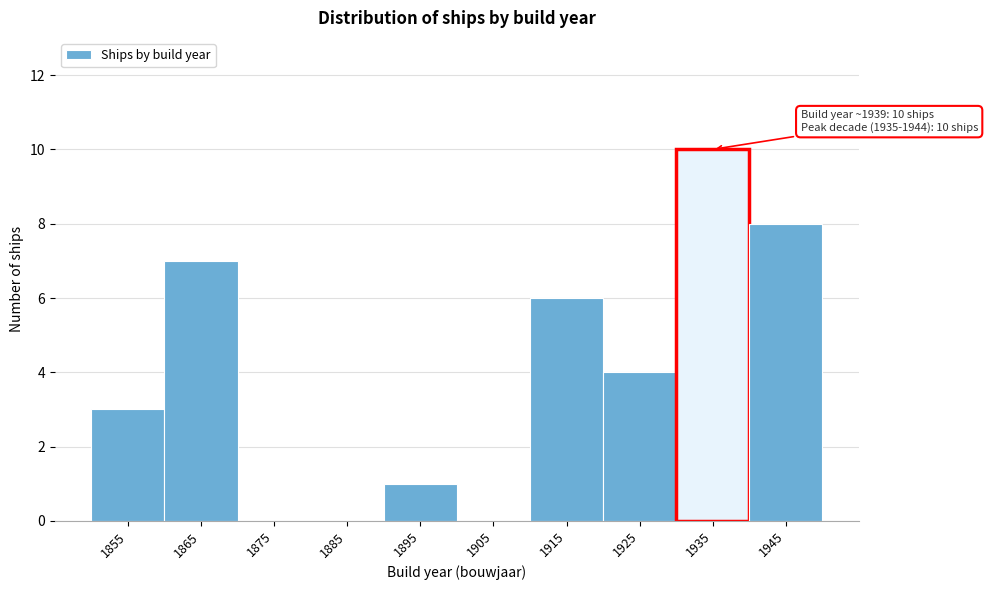

Reading left to right, transcribe all the data shown in this chart.

1855=3	1865=7	1875=0	1885=0	1895=1	1905=0	1915=6	1925=4	1935=10	1945=8